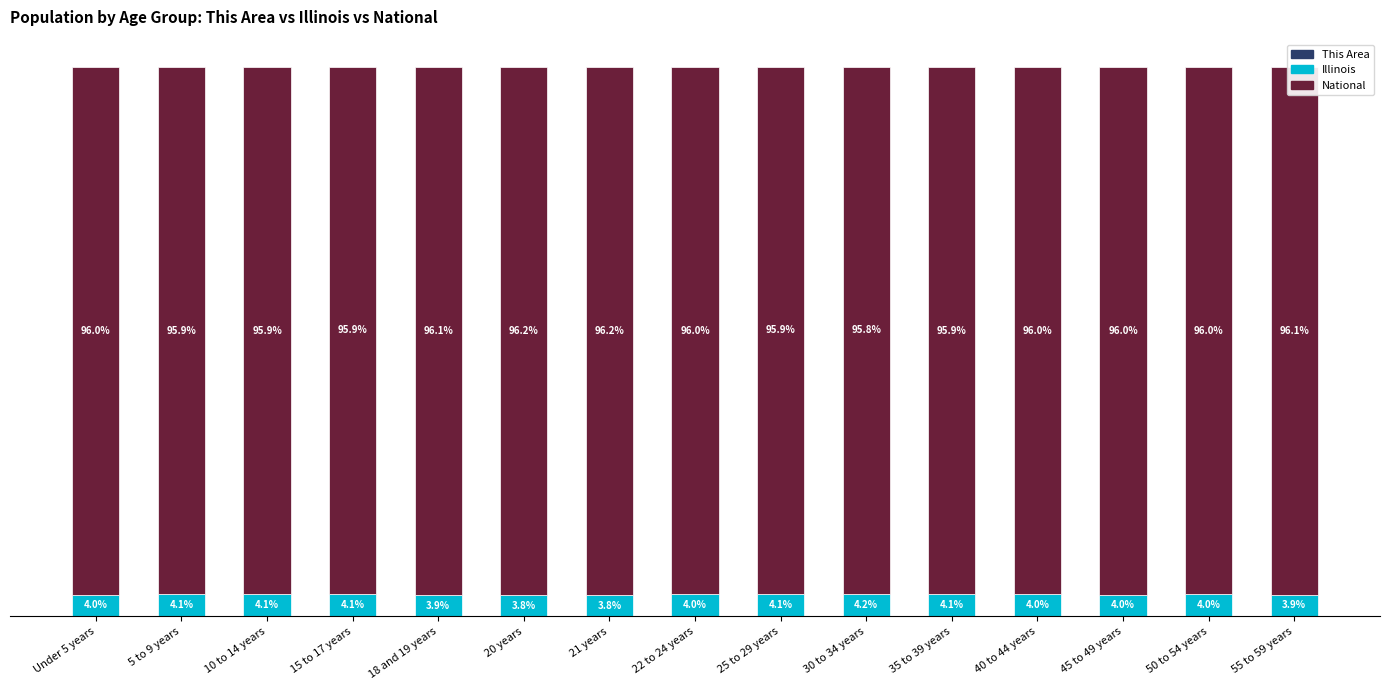

What is the total value across all series at 50 to 54 years?

100.0